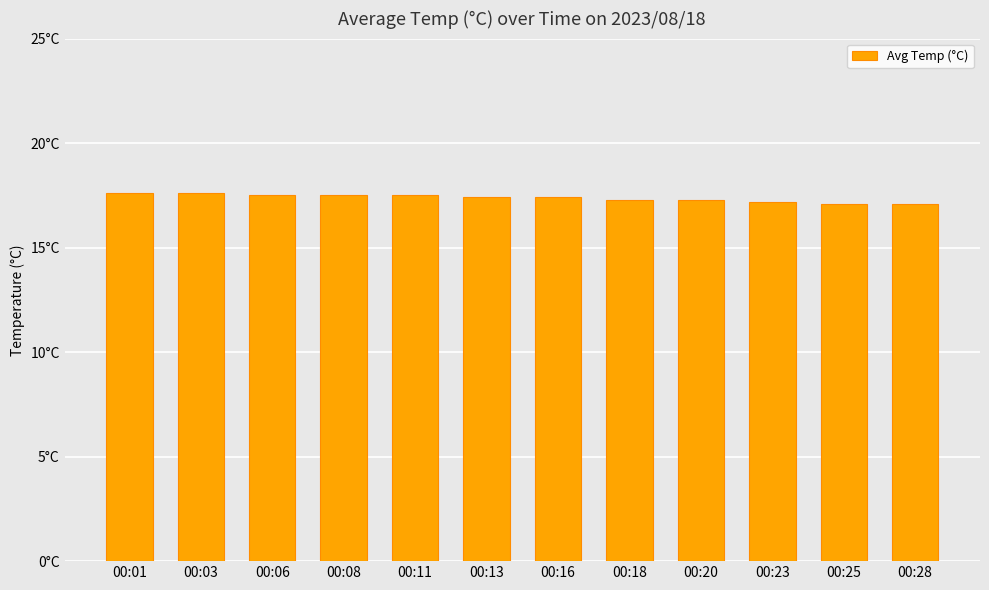

The value at 00:18 is 24.0. True or false?

False